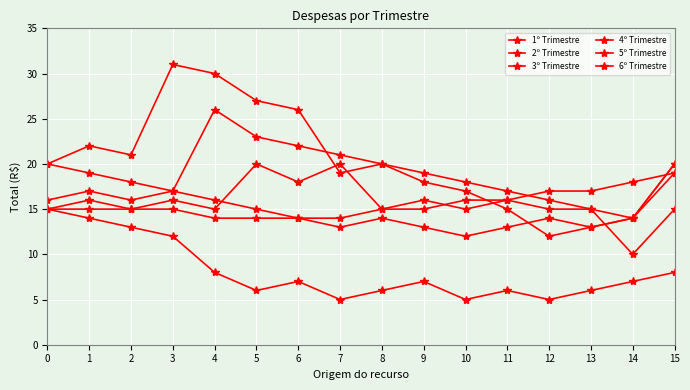

True or false: 1º Trimestre has more than 2 interior local peaks.

True